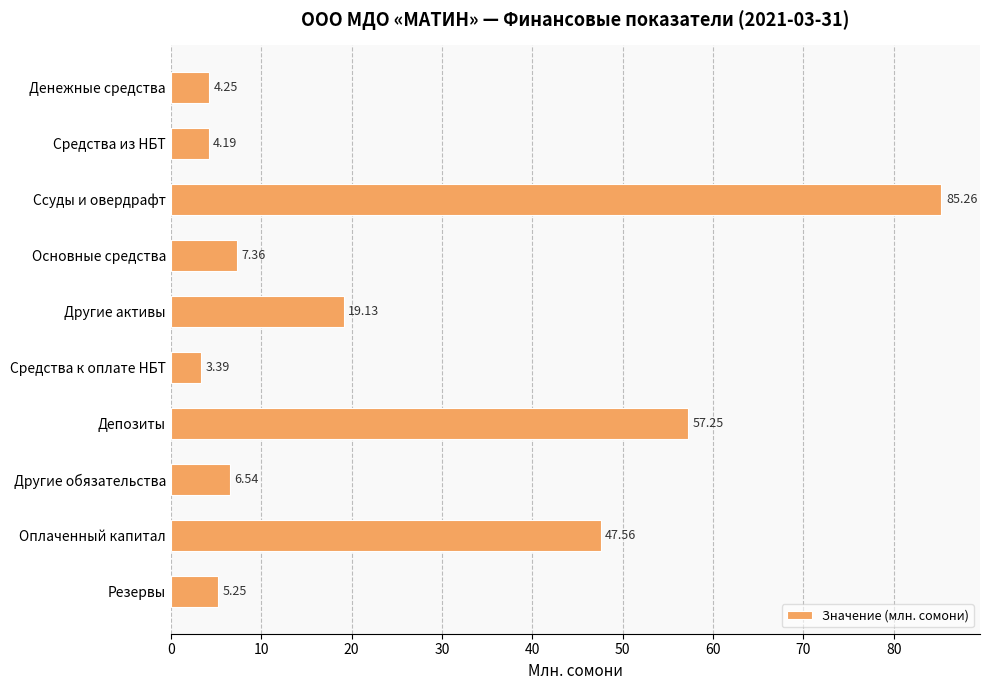

What is the ratio of the value at Другие активы to the value at Оплаченный капитал?

0.4